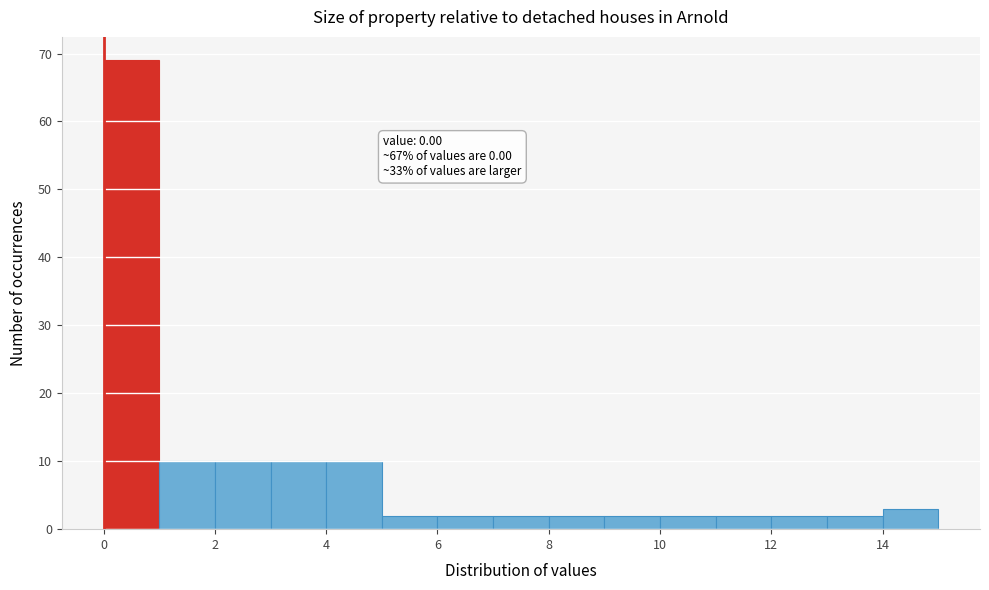

Over which range of the x-axis is the bar tallest?

0 to 1